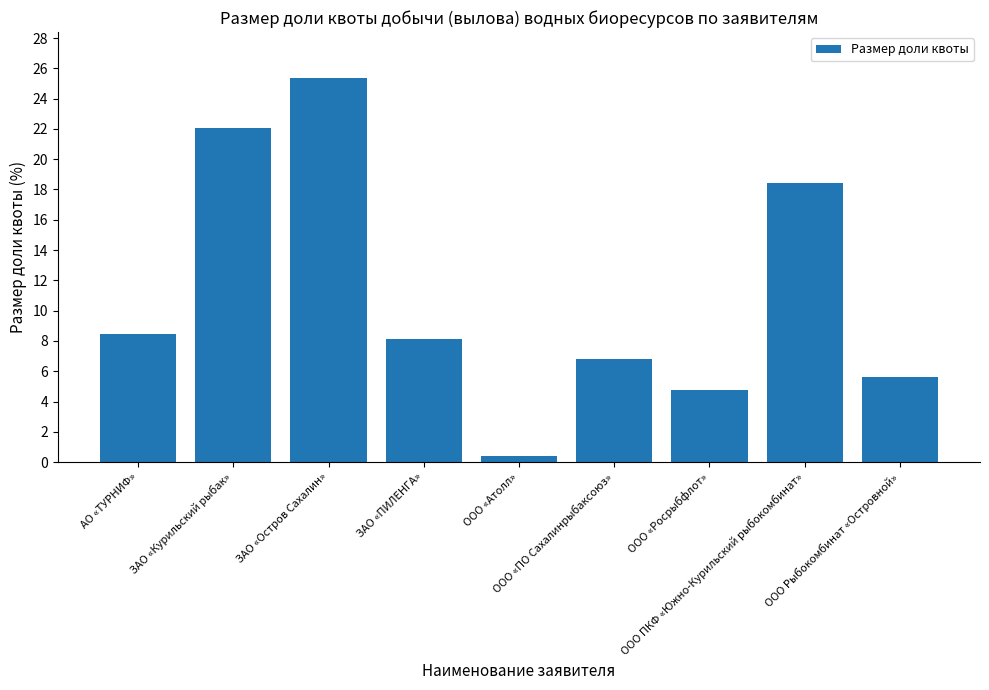

Rank the categories by value from highest to lowest.

ЗАО «Остров Сахалин», ЗАО «Курильский рыбак», ООО ПКФ «Южно-Курильский рыбокомбинат», АО «ТУРНИФ», ЗАО «ПИЛЕНГА», ООО «ПО Сахалинрыбаксоюз», ООО Рыбокомбинат «Островной», ООО «Росрыбфлот», ООО «Атолл»